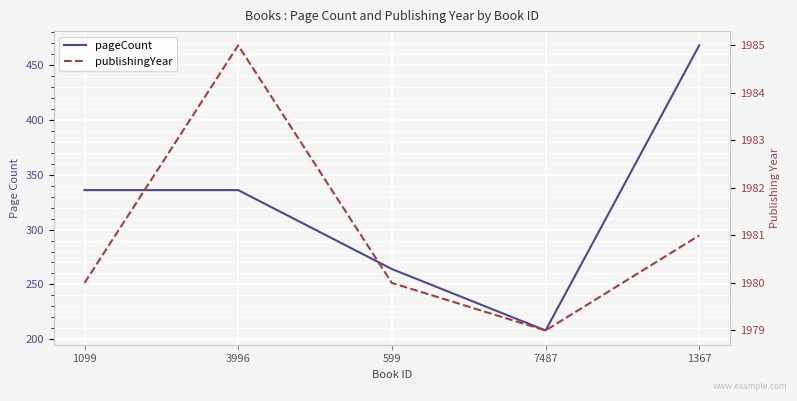

What are all the series names shown in the legend?

pageCount, publishingYear